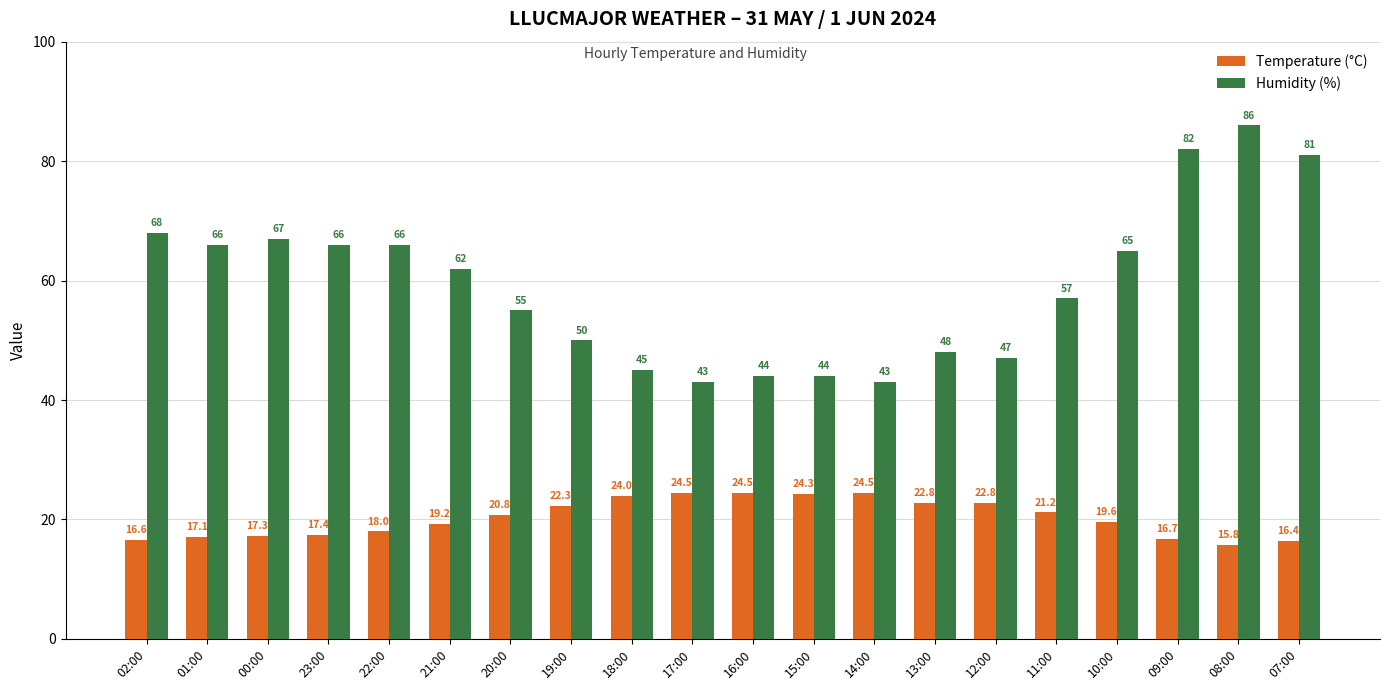

Which category has the highest value in the Humidity (%) series?

08:00